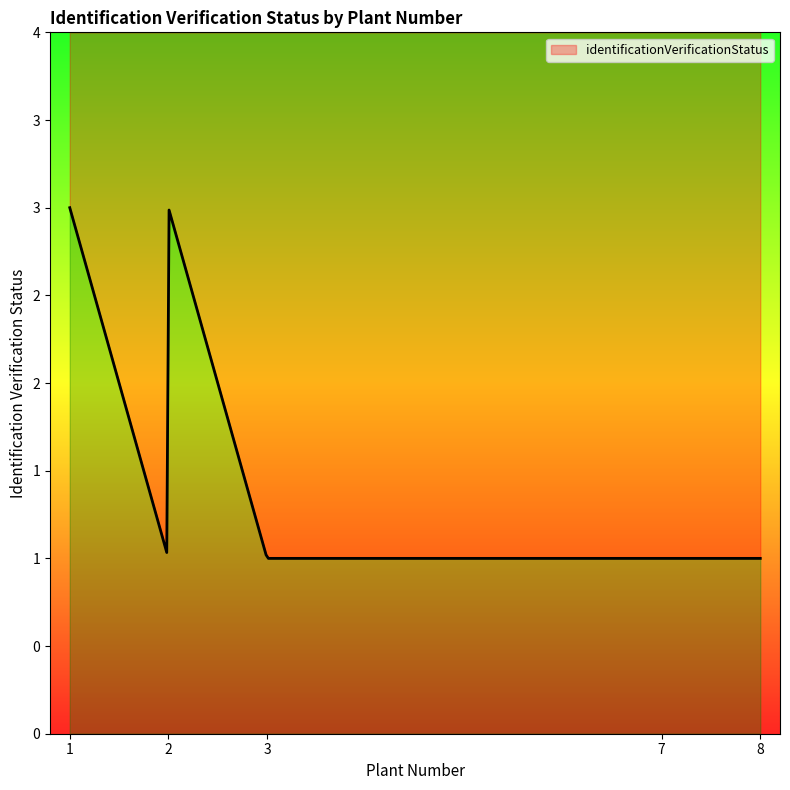

Between 7 and 8, which is larger?

7